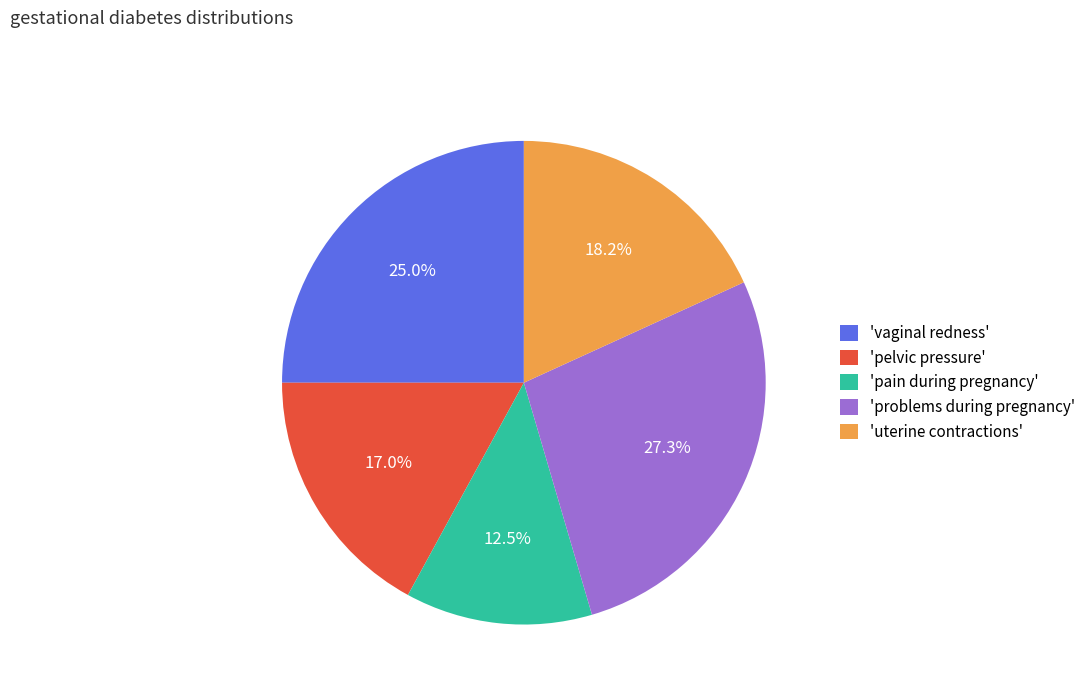

What is the largest slice in the pie chart?

'problems during pregnancy'